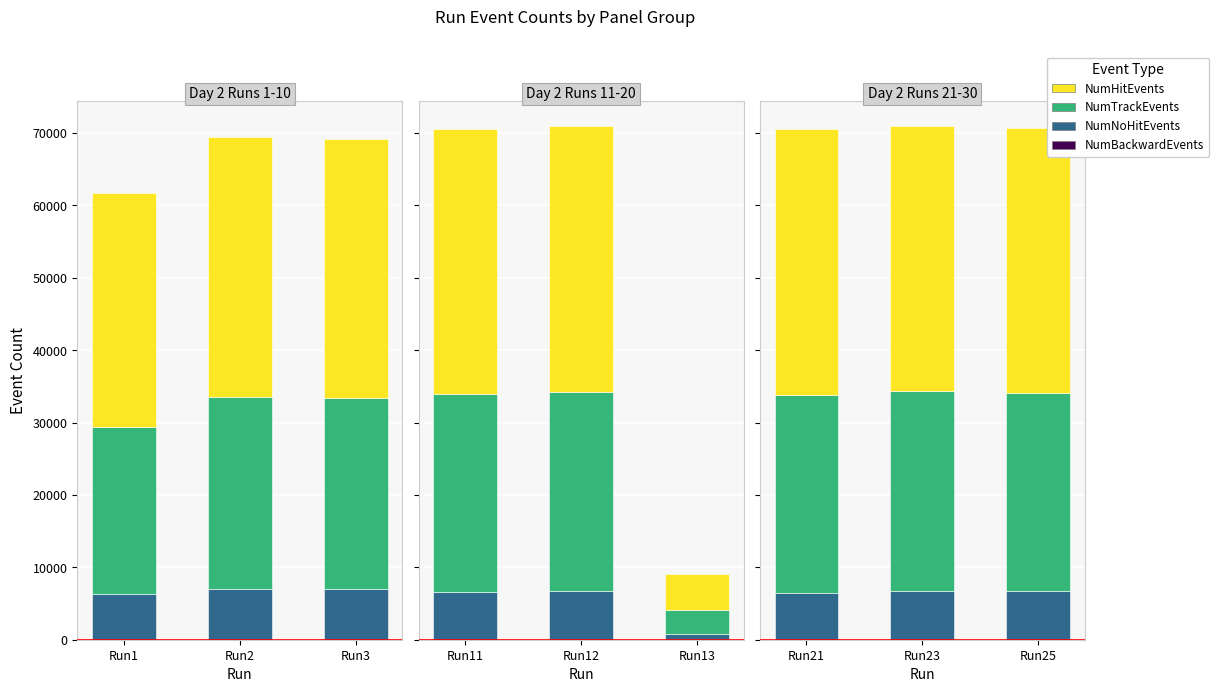

Which series has the largest total across all categories?

NumHitEvents